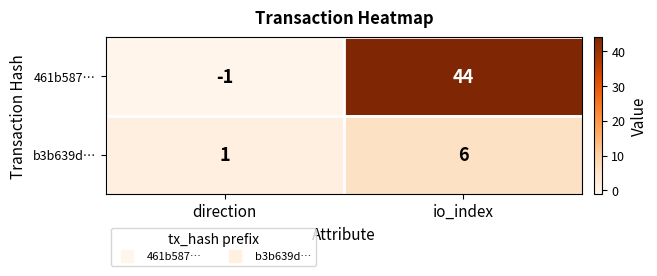

Which category has the highest value in the b3b639d… series?

io_index